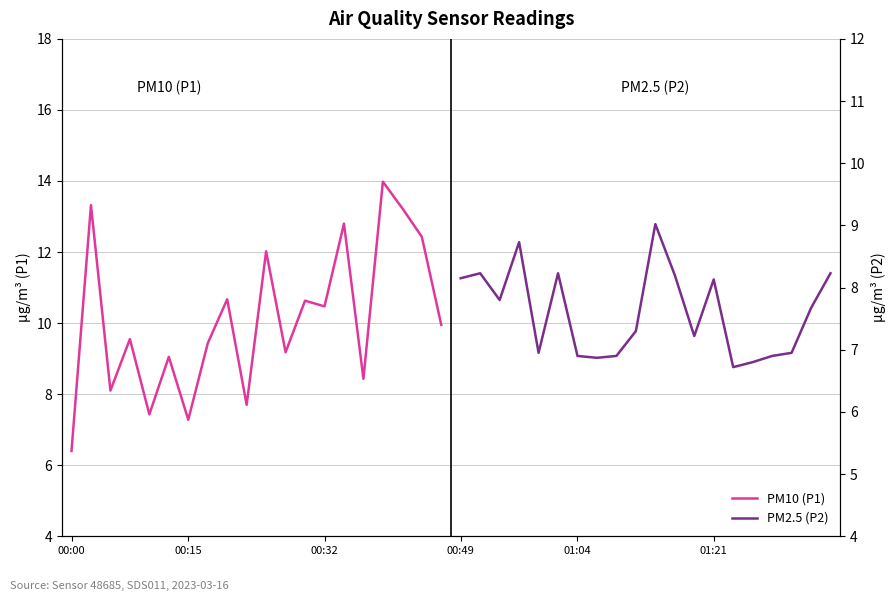

True or false: PM10 (P1) has a value of 4.2 at 00:00.

False